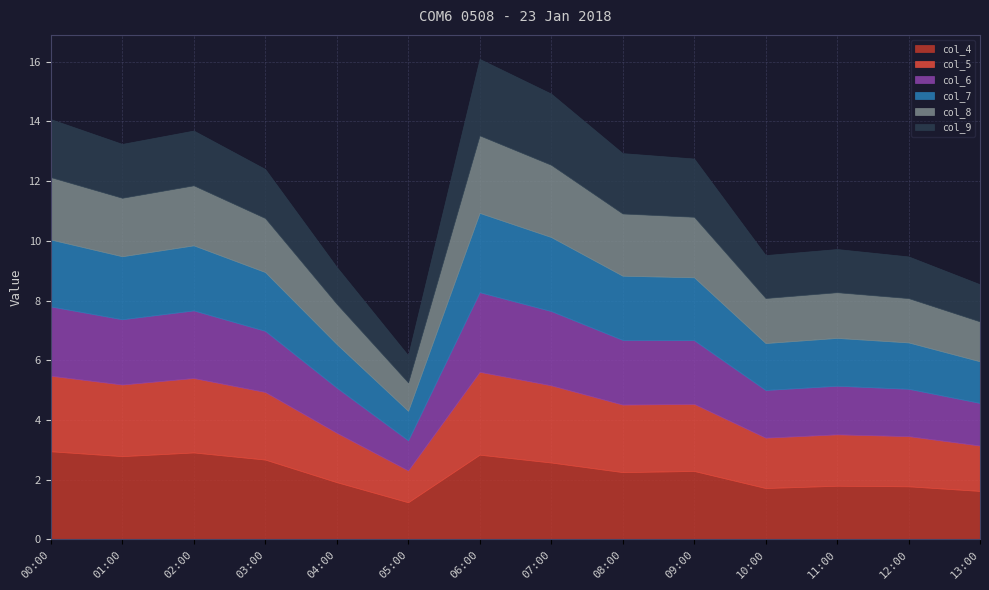

What position from the left is 13:00?

14